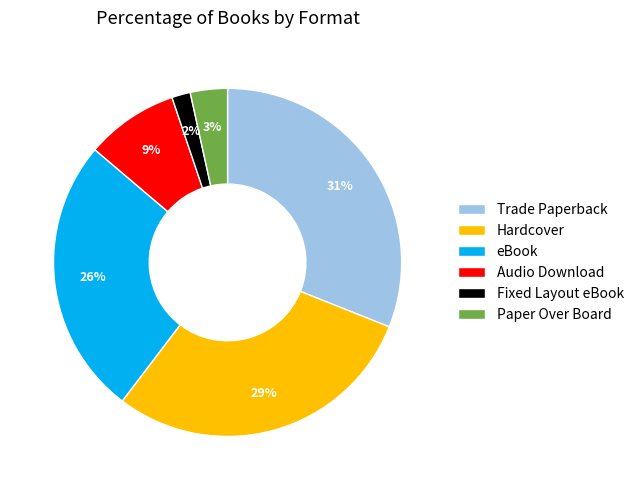

Rank the categories by value from lowest to highest.

Fixed Layout eBook, Paper Over Board, Audio Download, eBook, Hardcover, Trade Paperback